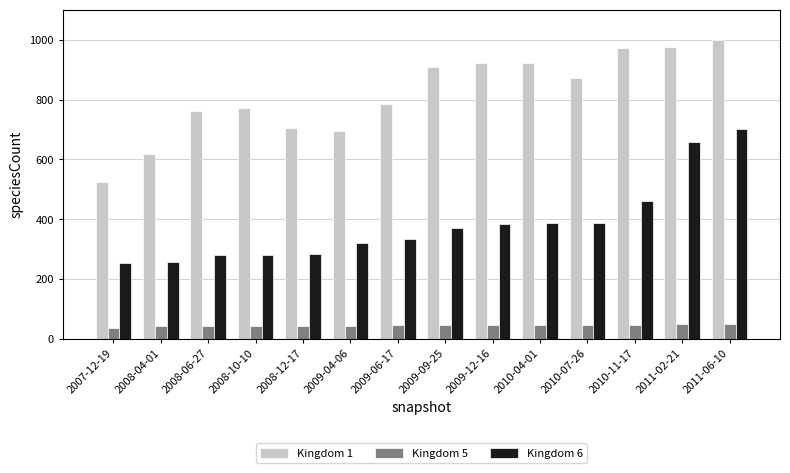

What is the label of the 3rd bar from the right?

2010-11-17